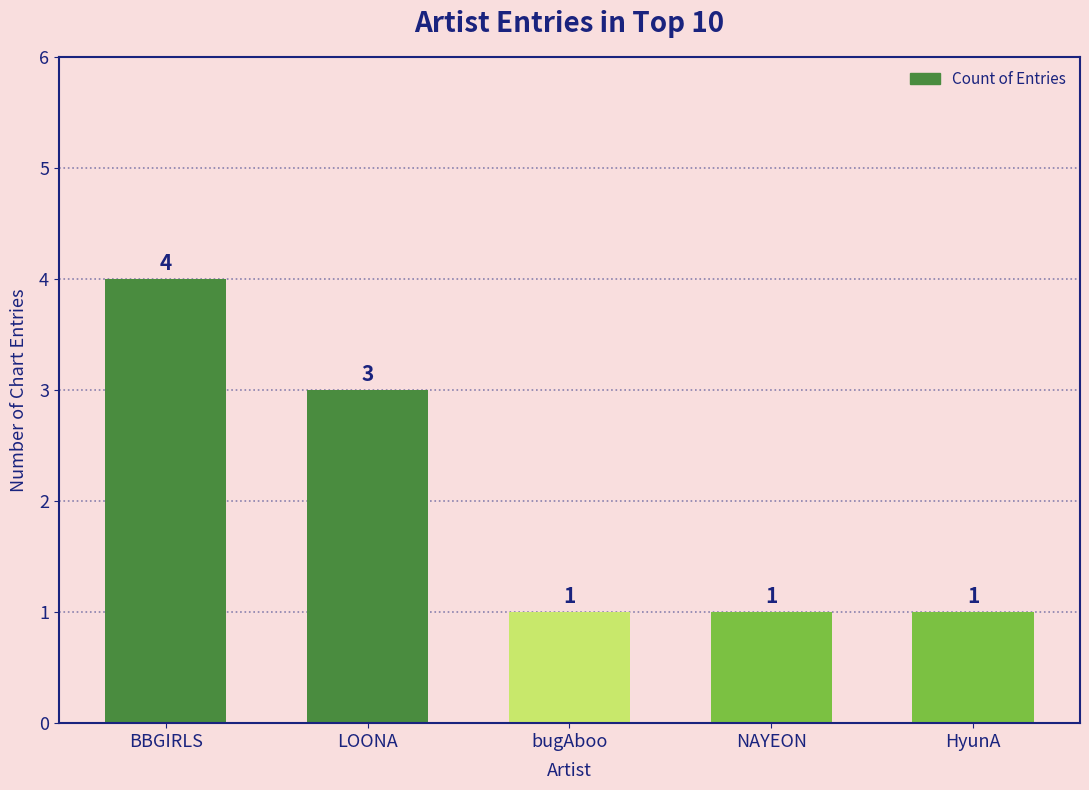

True or false: the data shows 1 at HyunA.

True